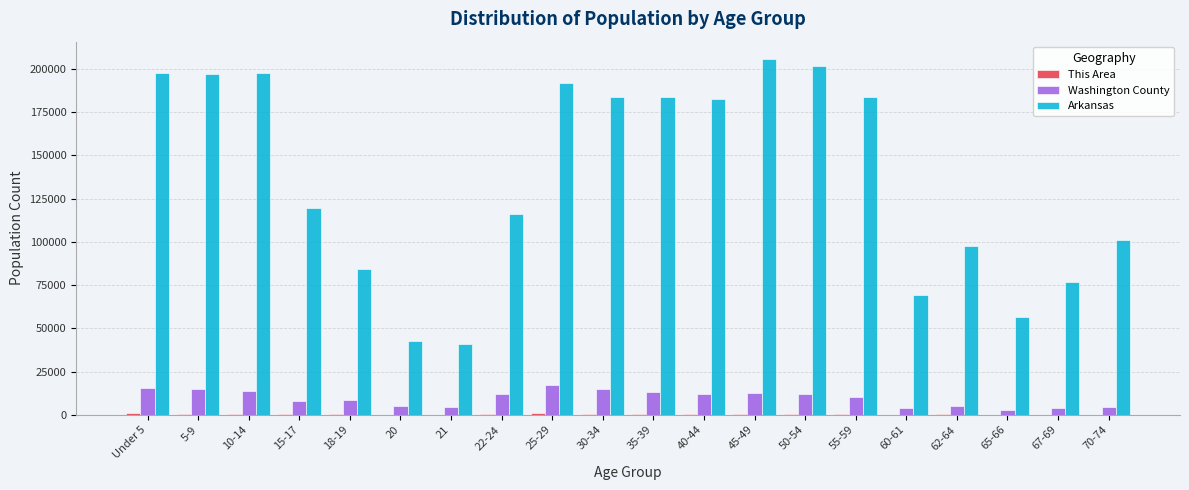

Where is Arkansas nearest to the value 123157?

15-17